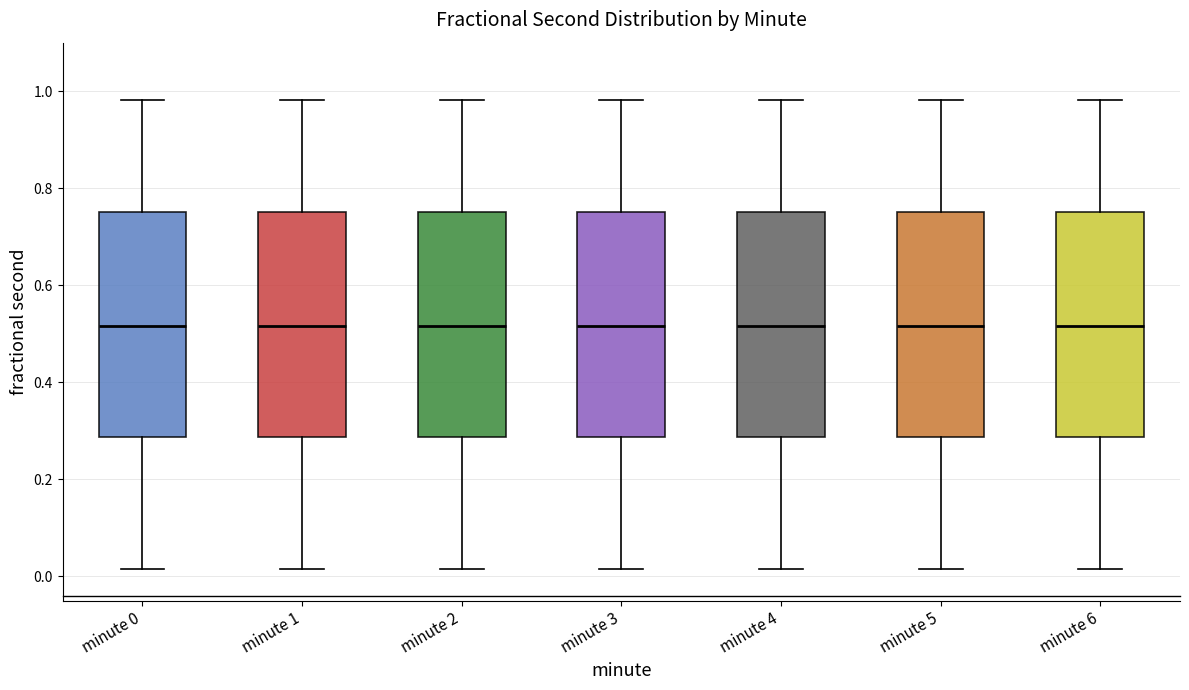

Where does the lower whisker of the box for minute 4 end on the y-axis? The values are not printed on the chart, so give them approximately, as read against the axis.

0.02